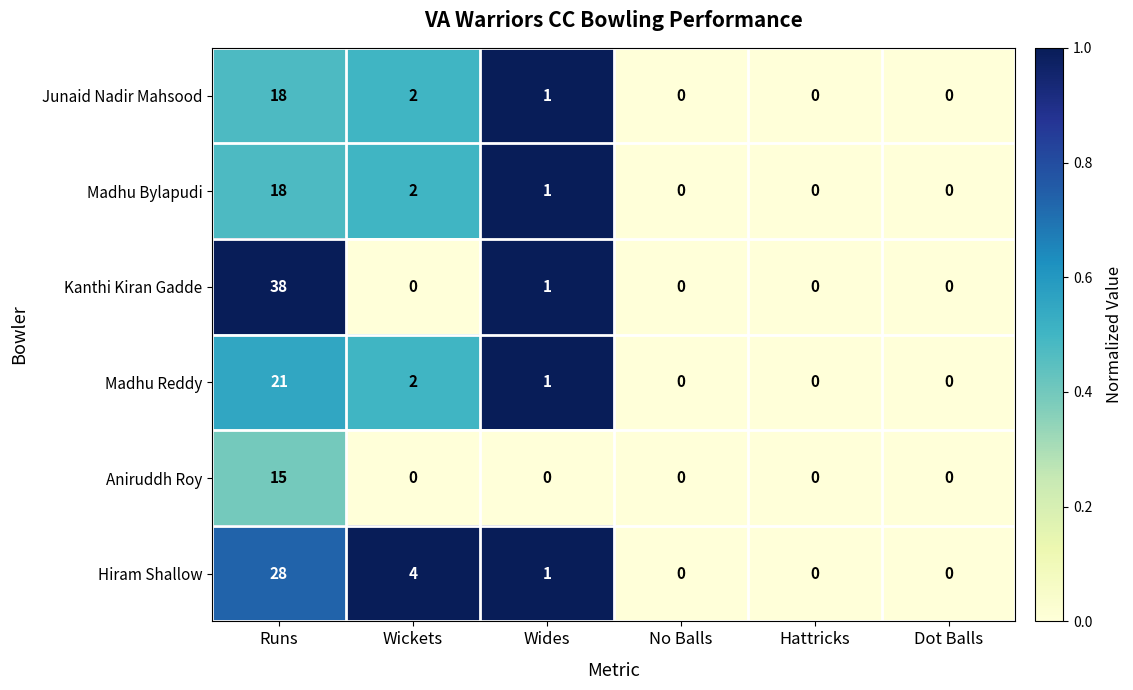

Which series has the largest range (max minus min)?

Kanthi Kiran Gadde